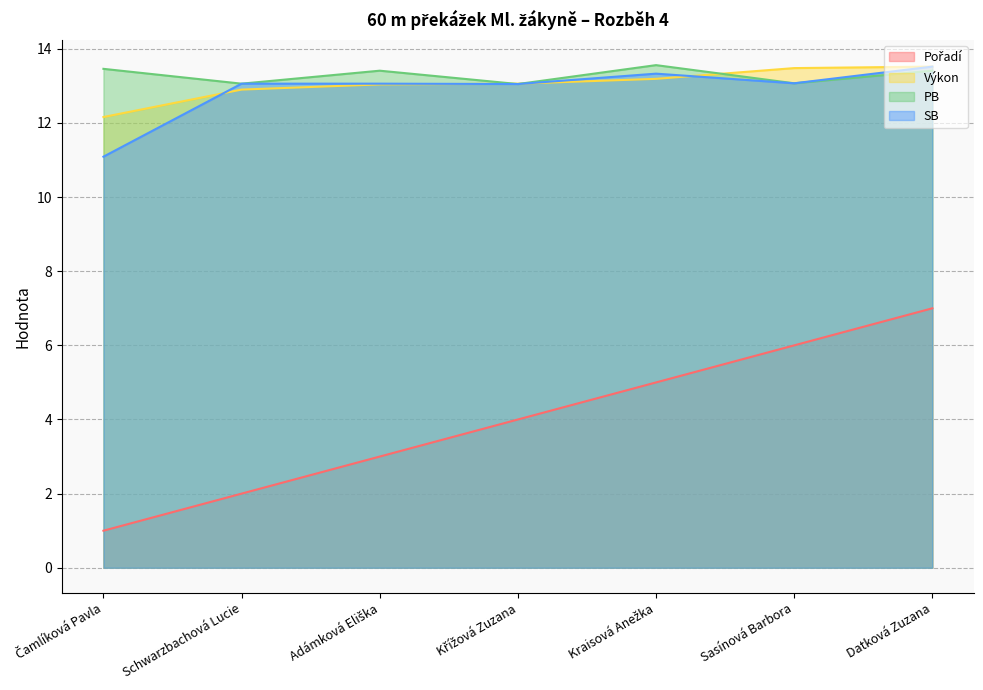

How many lines are shown in the chart?

4